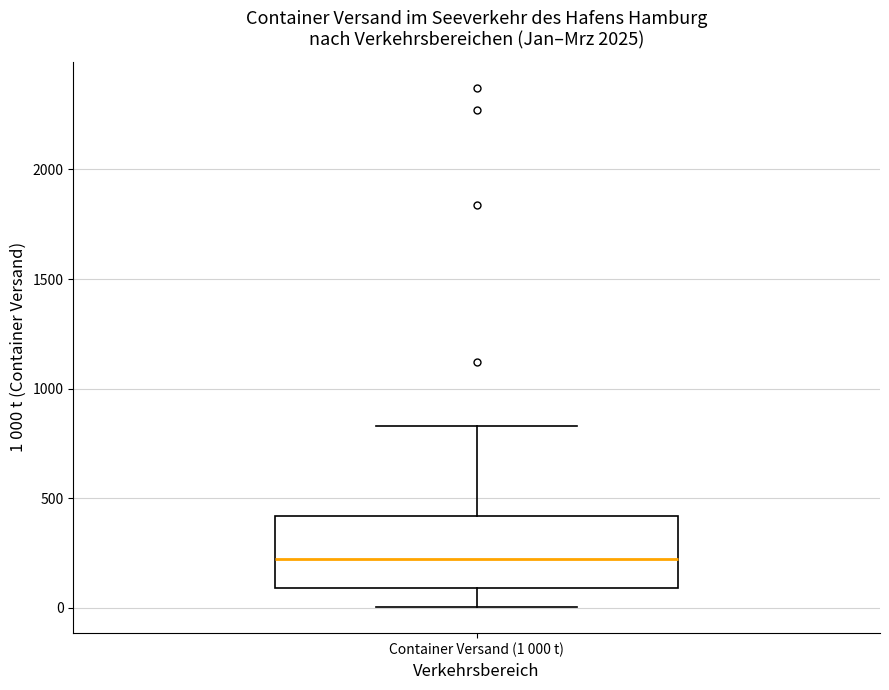

Transcribe this box plot: give where the median line is, the range the box spans, and where the two whiskers end, as read against the y-axis. The values are not printed on the chart, so give them approximately, as read against the axis.

median 200, box 100 to 400, whiskers 0 to 850